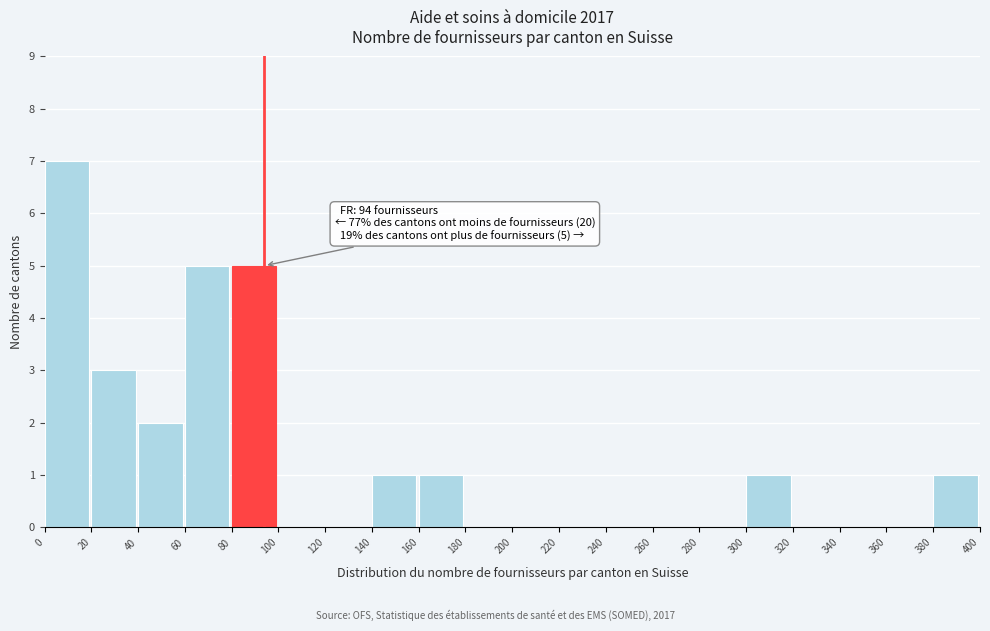

Which range on the x-axis has the tallest bar?

0 to 20